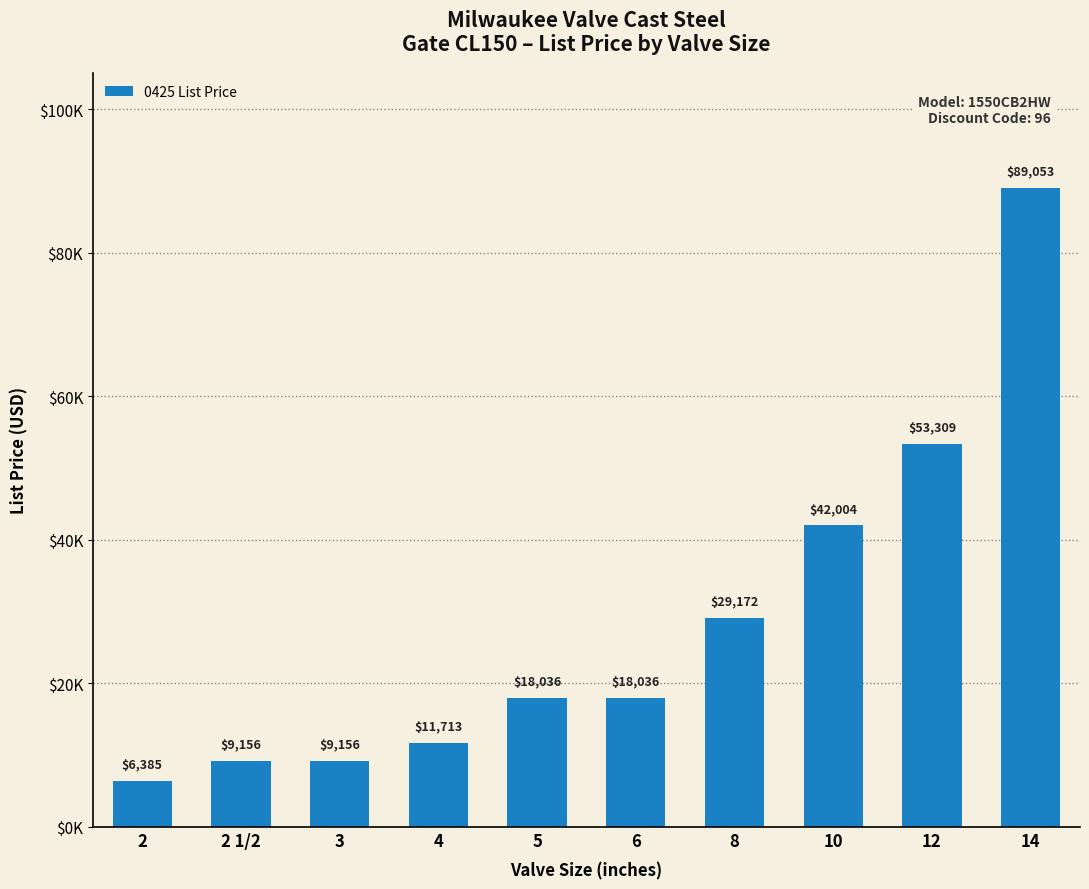

The value at 5 is 18036.1. True or false?

True